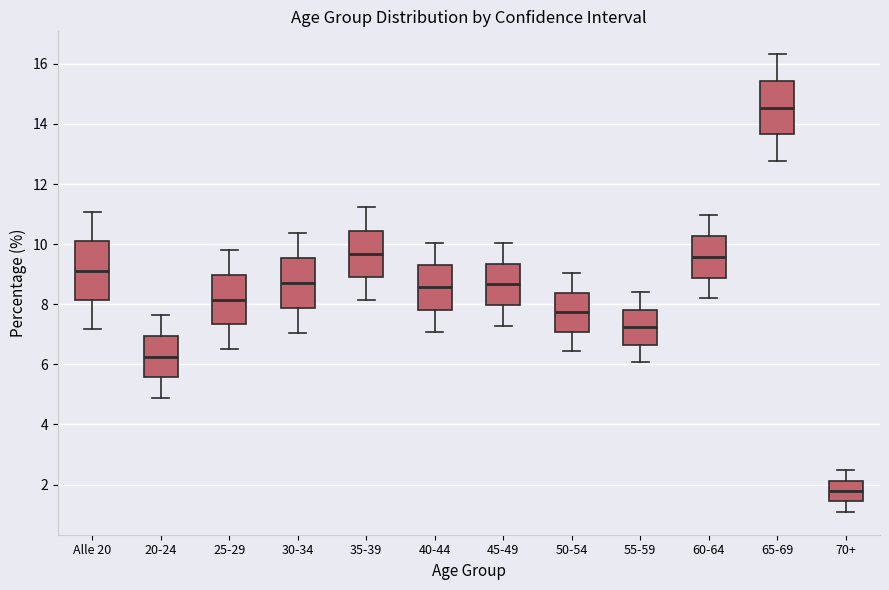

Where does the median line of the box for 70+ sit on the y-axis? The values are not printed on the chart, so give them approximately, as read against the axis.

1.8